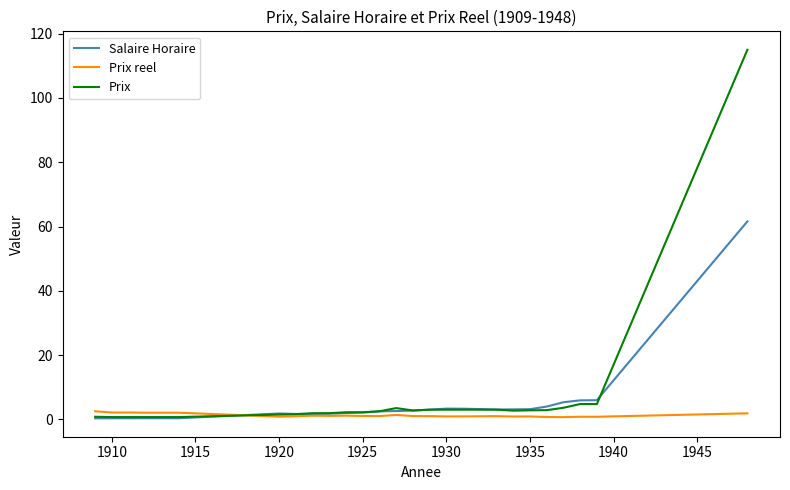

What is the greatest value displayed?

115.0